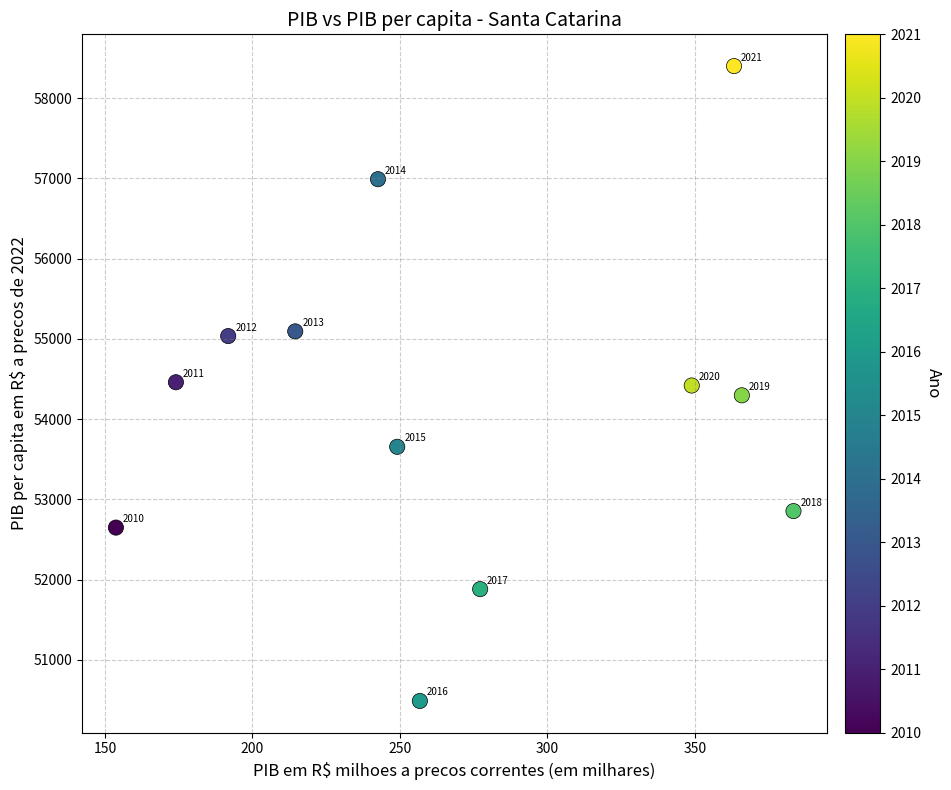

What is the average X value?

268.4